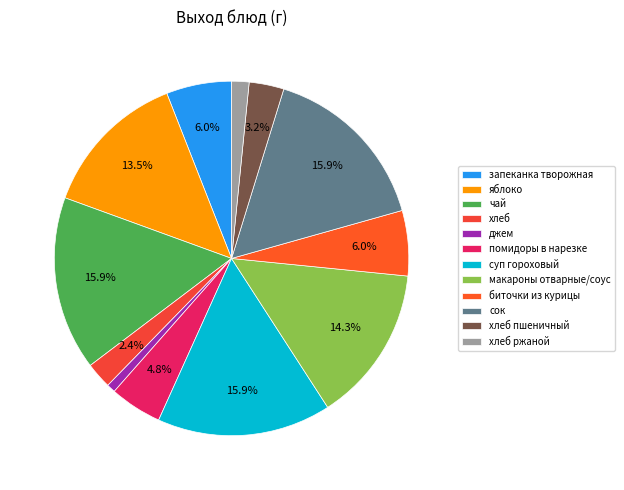

To the nearest percent, what is the combined percentage of джем and помидоры в нарезке?

6%